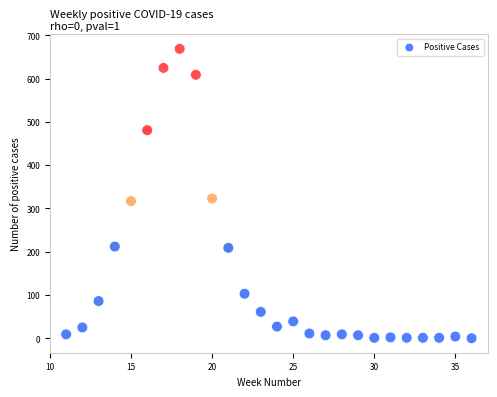

What is the range of Y values (max minus min)?

669